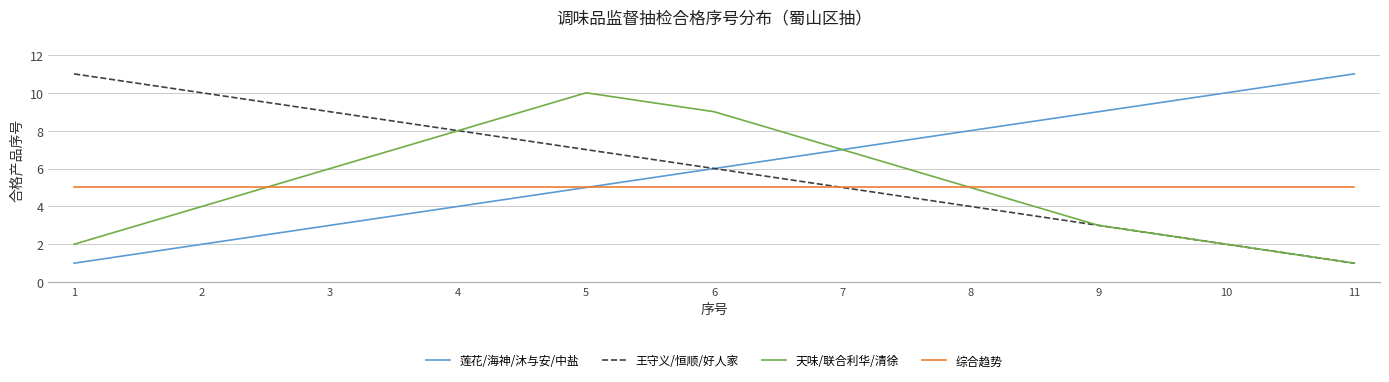

List the labels in order of 王守义/恒顺/好人家 value, smallest first.

11, 10, 9, 8, 7, 6, 5, 4, 3, 2, 1